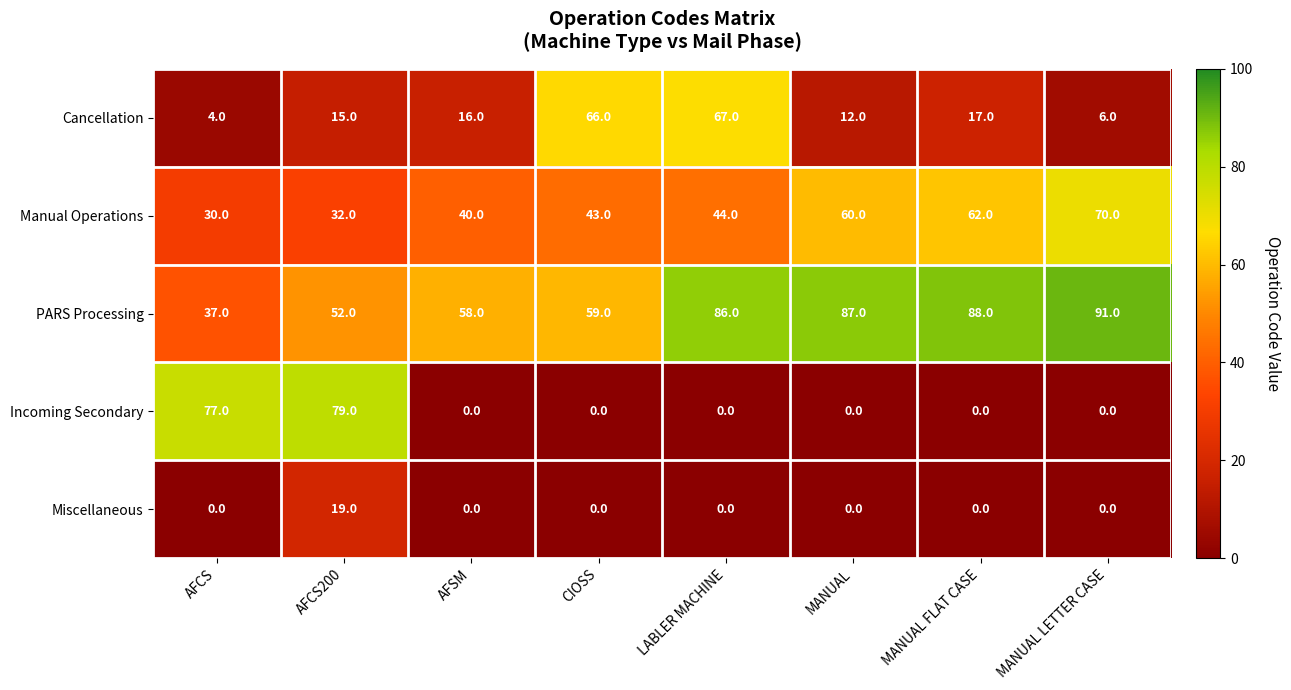

What is the maximum value for PARS Processing?

91